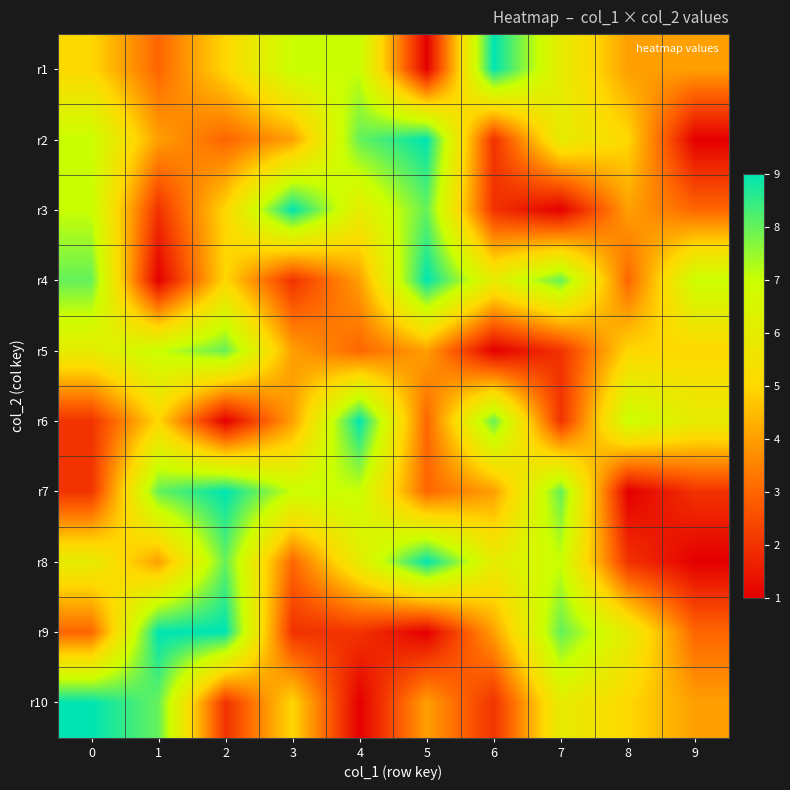

What is the spread (max minus min) of values at 8?

6